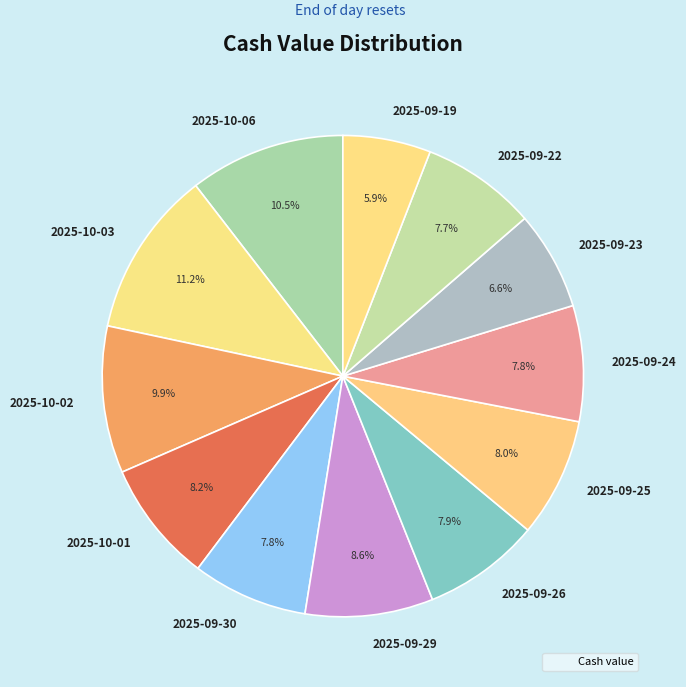

What is the ratio of the value at 2025-09-22 to the value at 2025-09-29?

0.9